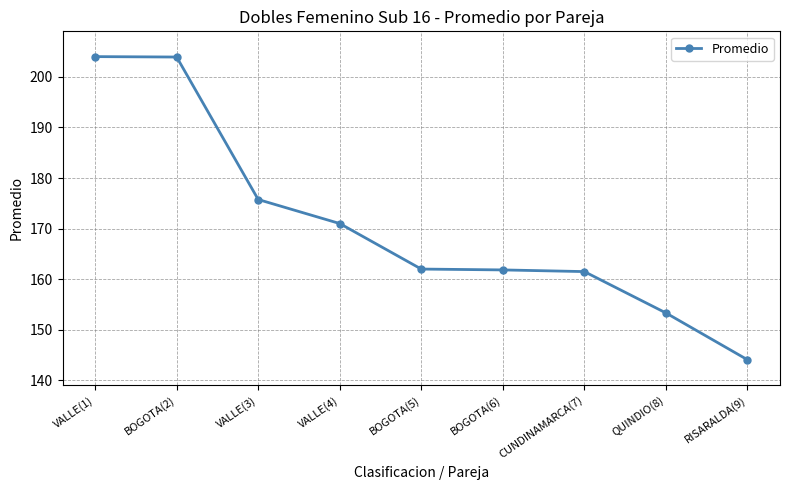

What is the greatest value displayed?

204.0